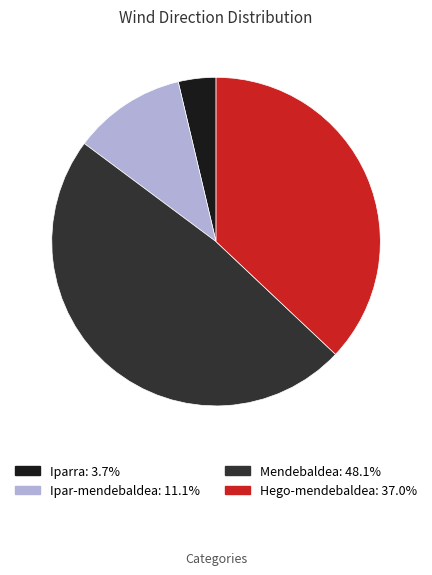

Does any single category account for the majority?

No